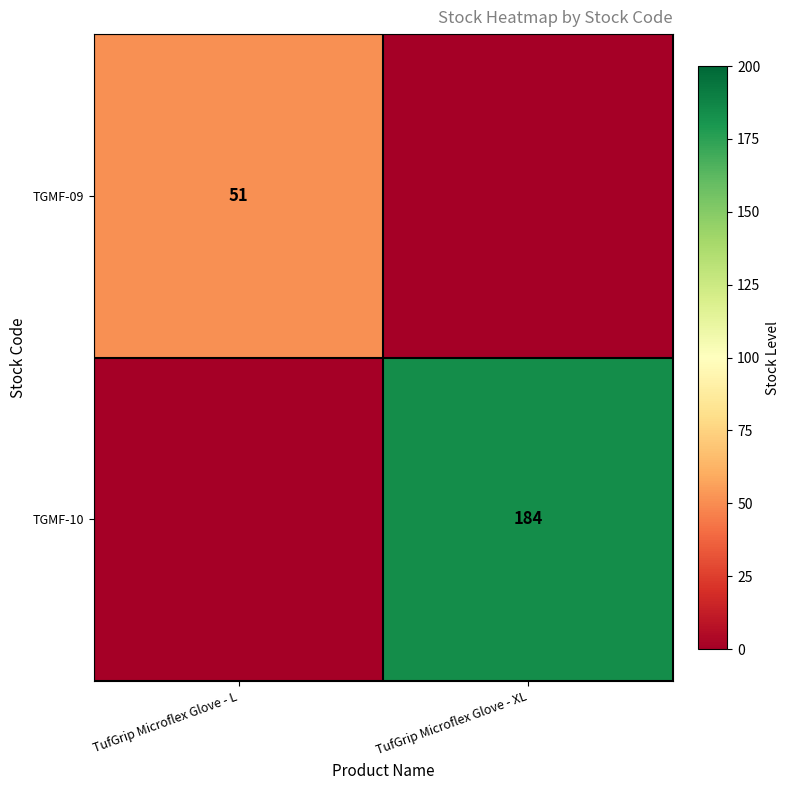

The value of TGMF-10 at TufGrip Microflex Glove - XL is 303. True or false?

False